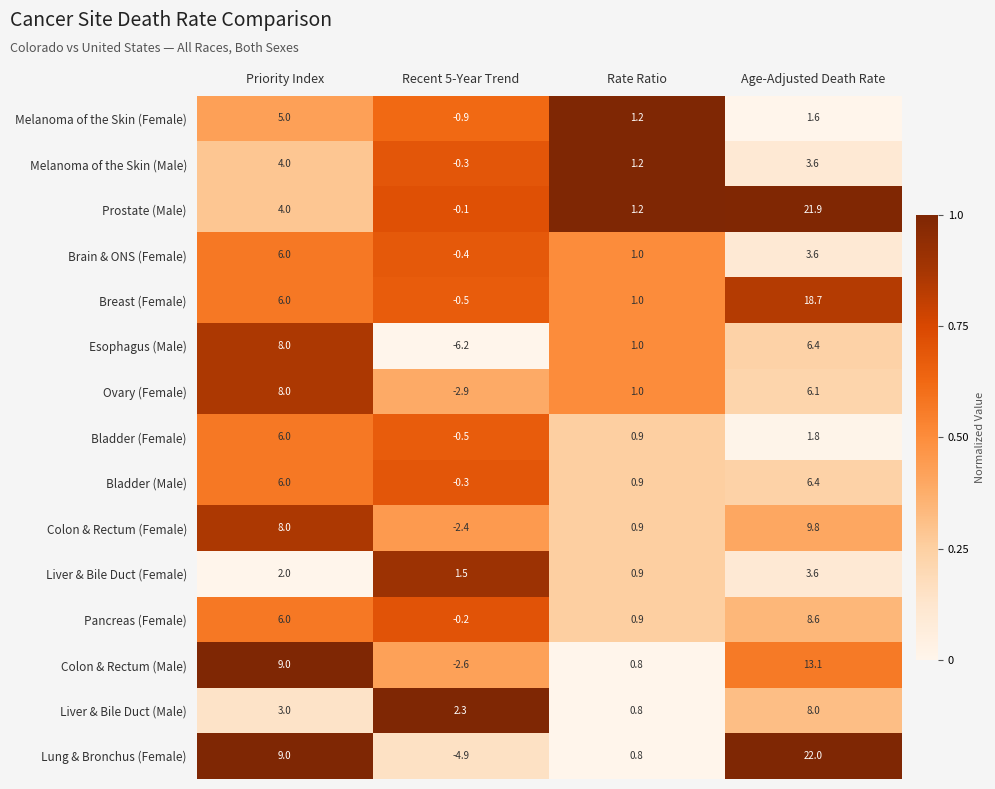

What is the sum of all Lung & Bronchus (Female) values?

26.9